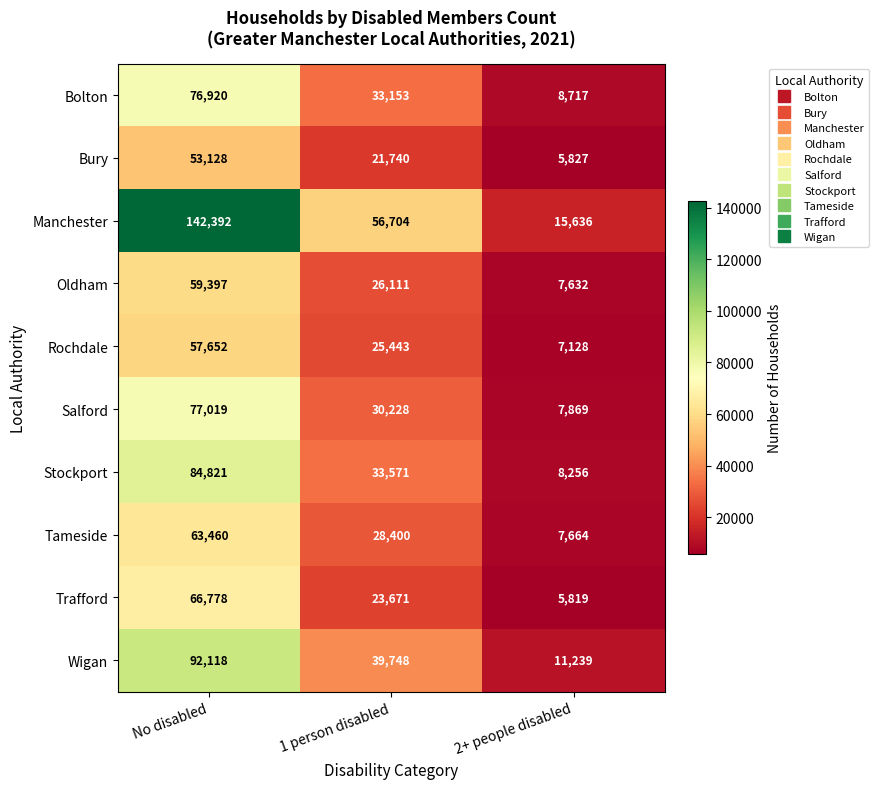

What is the average value of the Wigan series?

47702